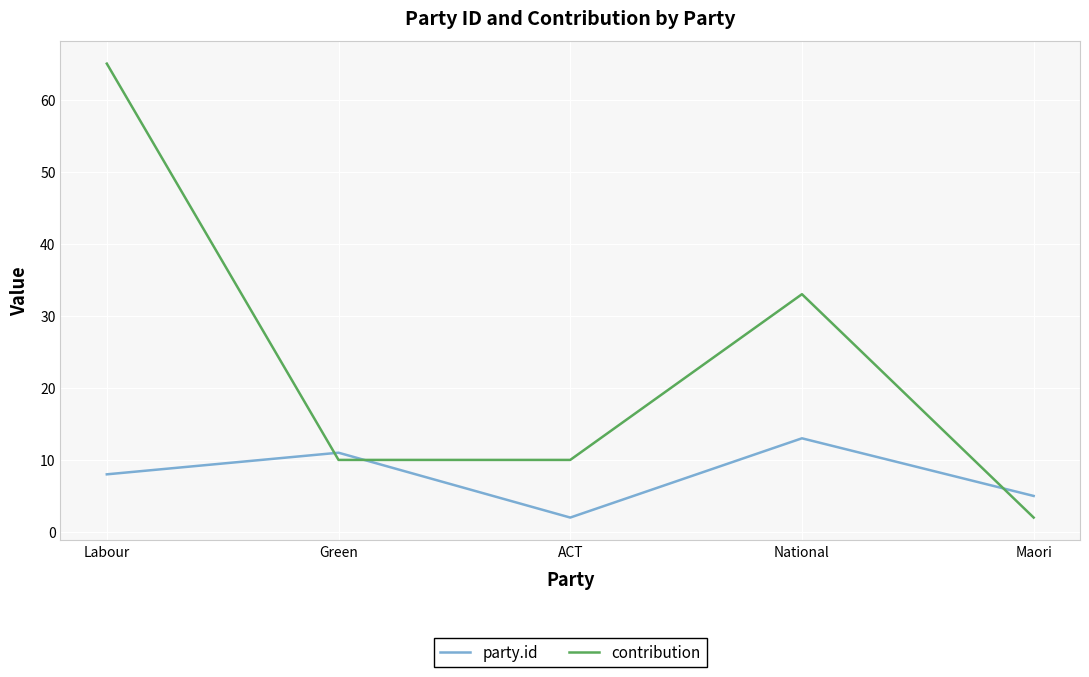

True or false: contribution has more than 0 interior local peaks.

True